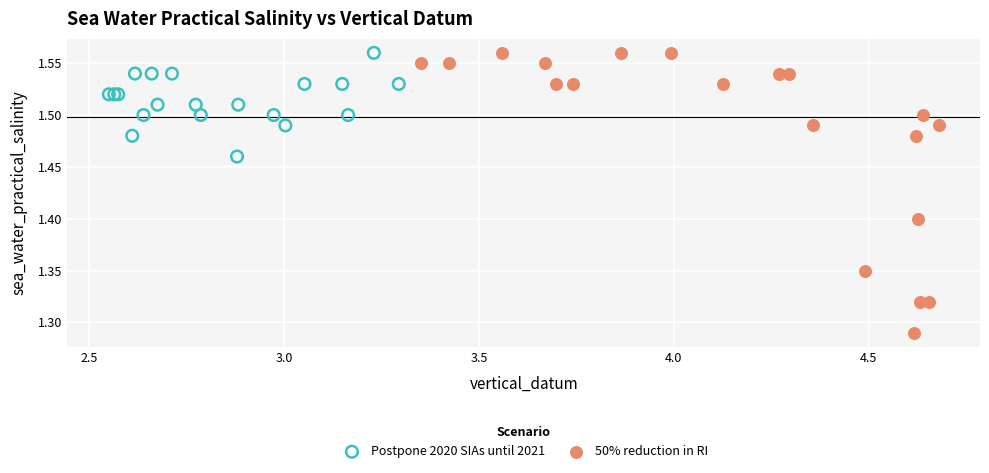

Which series has the largest Y range (max minus min)?

50% reduction in RI